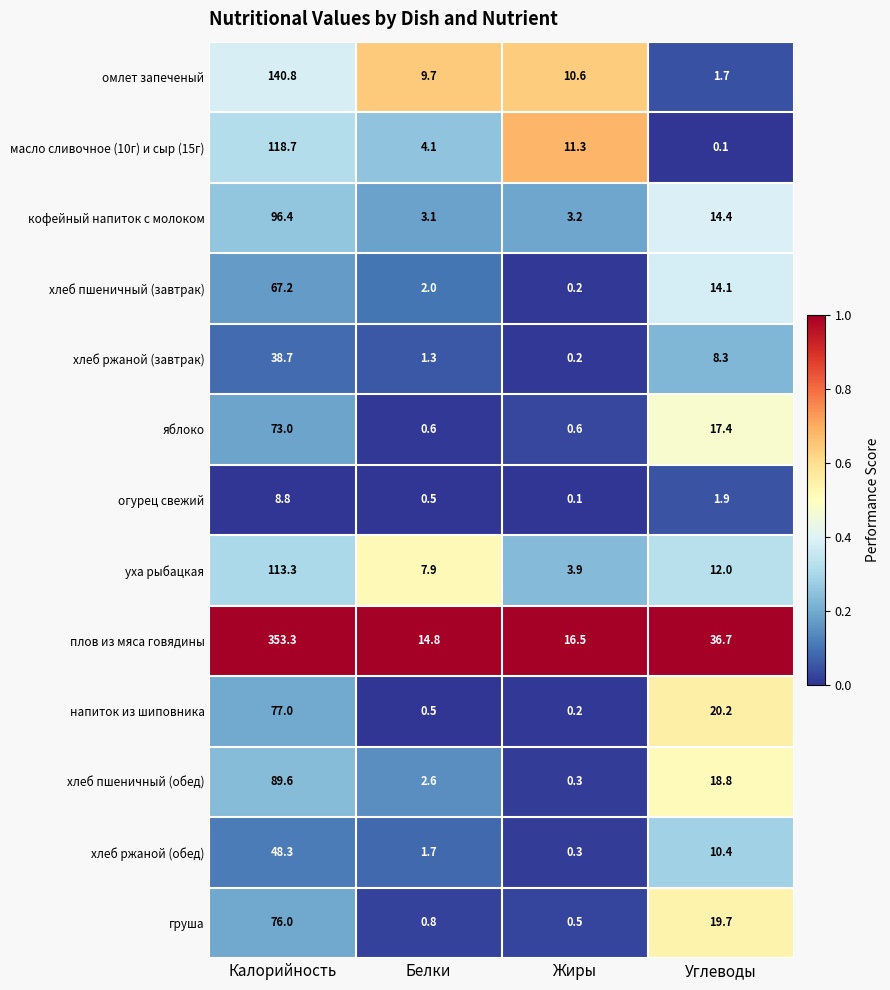

What is the spread (max minus min) of values at Белки?

14.3